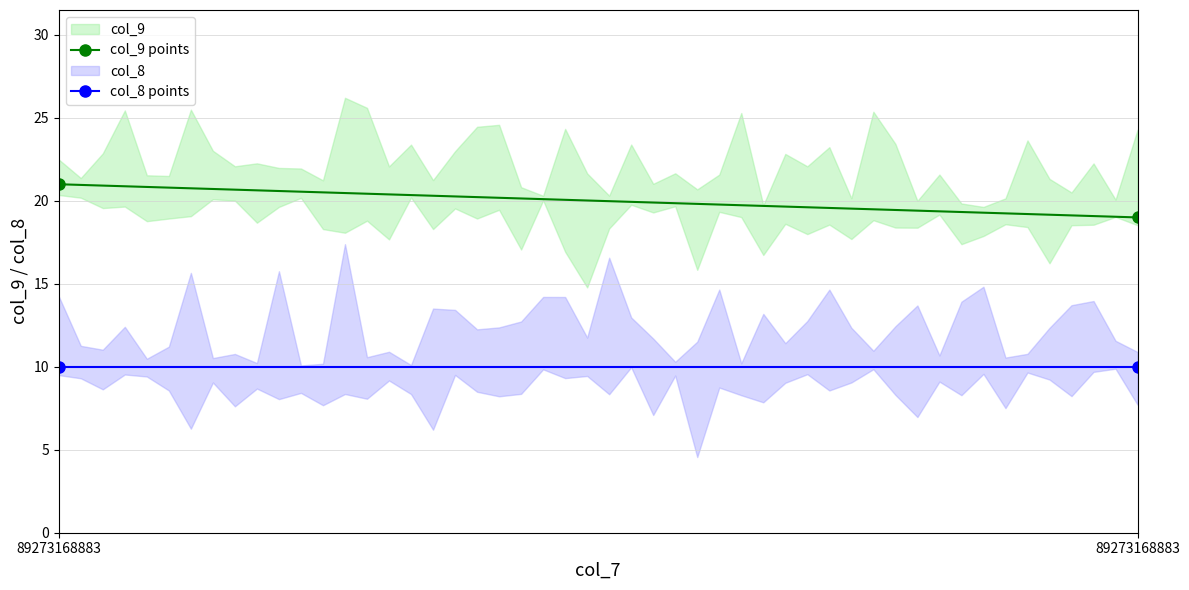

Rank the series at 89273168883 from highest to lowest value.

col_9 points, col_8 points